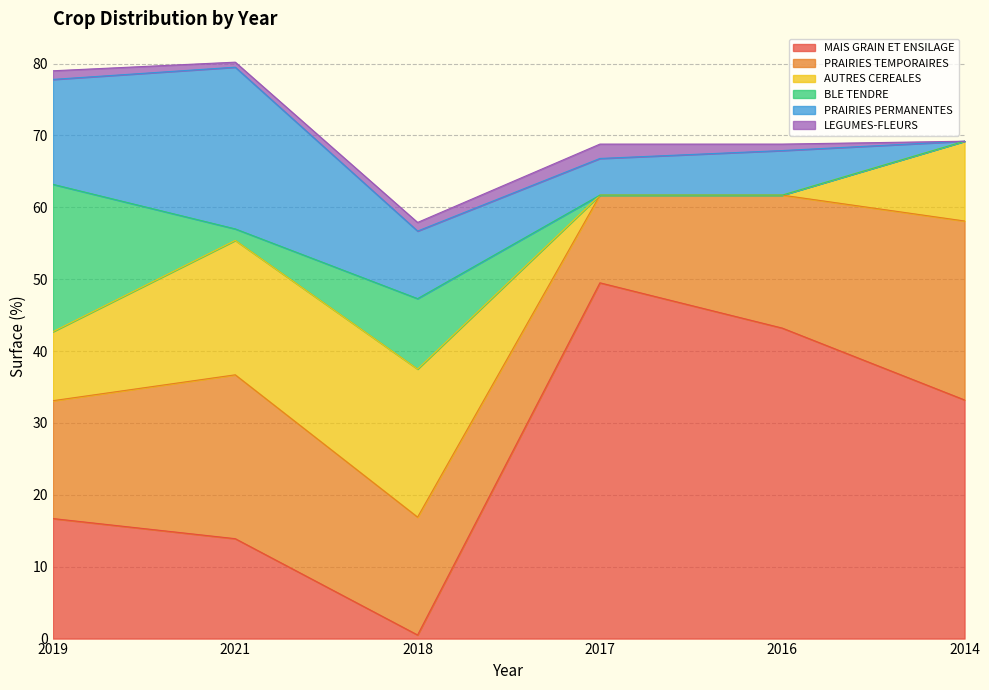

Reading right to left, transcribe all the data shown in this chart.

MAIS GRAIN ET ENSILAGE: 33.2	43.2	49.5	0.5	13.9	16.7
PRAIRIES TEMPORAIRES: 24.9	18.5	12.2	16.4	22.8	16.4
AUTRES CEREALES: 11.1	0.0	0.0	20.6	18.7	9.6
BLE TENDRE: 0.0	0.0	0.0	9.8	1.6	20.5
PRAIRIES PERMANENTES: 0.0	6.2	5.1	9.4	22.5	14.6
LEGUMES-FLEURS: 0.0	0.9	2.0	1.2	0.7	1.2